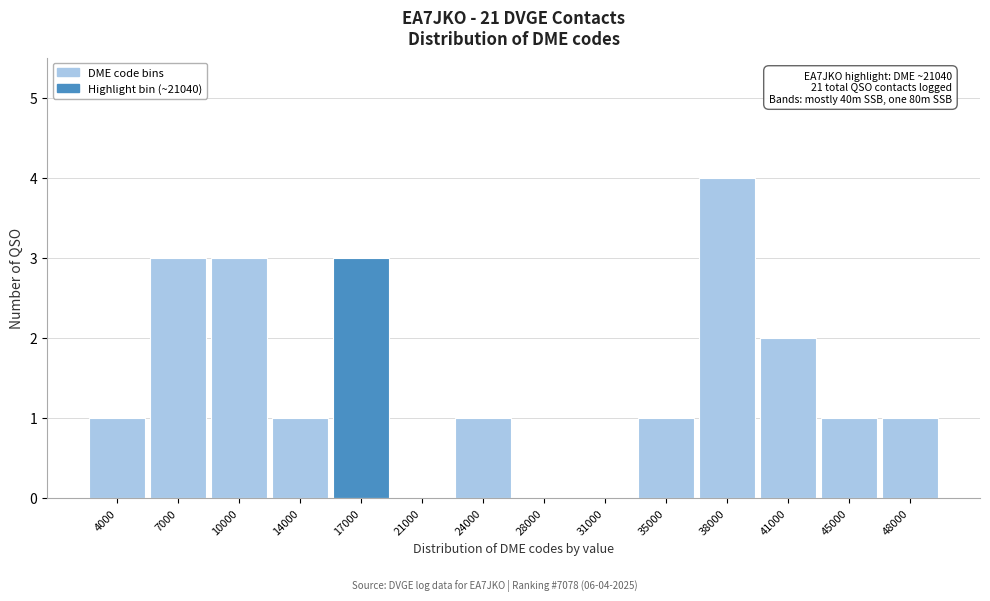

Reading right to left, what are all the values shown in this chart?

48000=1	45000=1	41000=2	38000=4	35000=1	31000=0	28000=0	24000=1	21000=0	17000=3	14000=1	10000=3	7000=3	4000=1